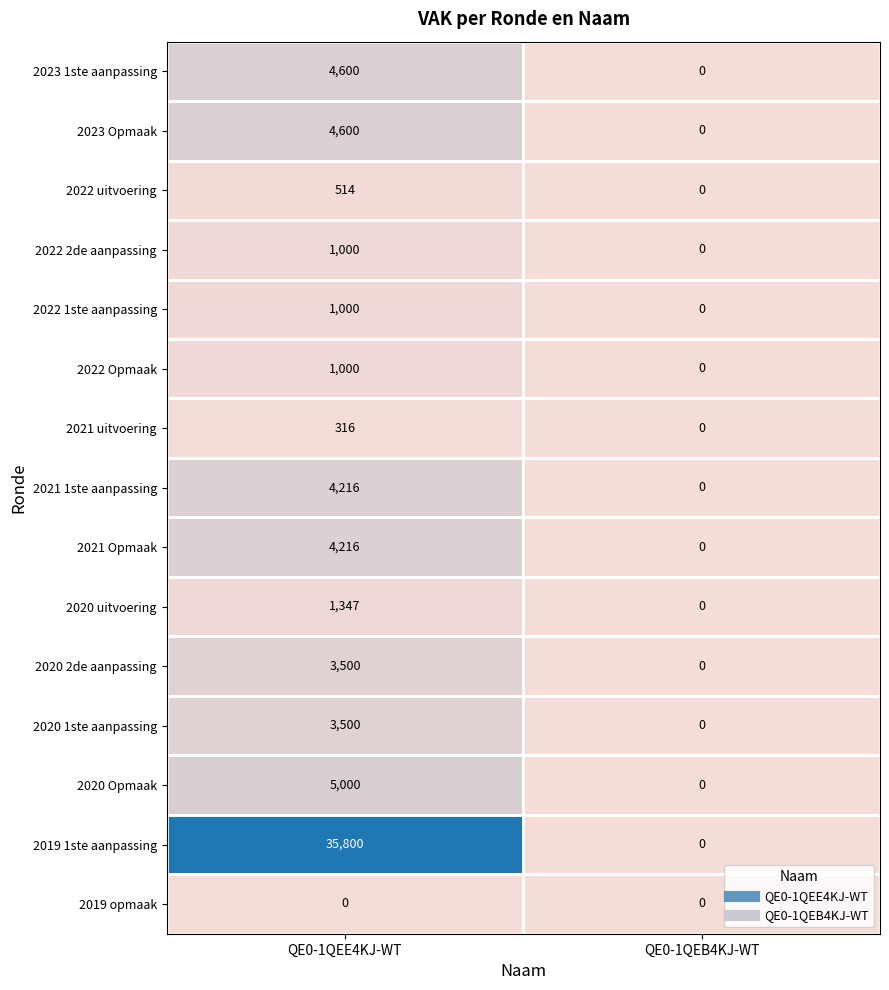

Which category has the lowest value in the 2023 1ste aanpassing series?

QE0-1QEB4KJ-WT